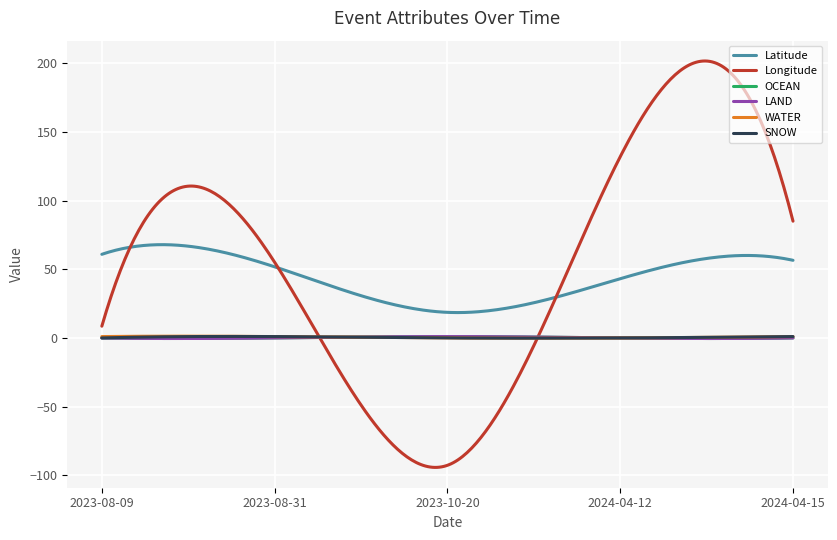

Where is LAND nearest to the value 0?

2023-08-09